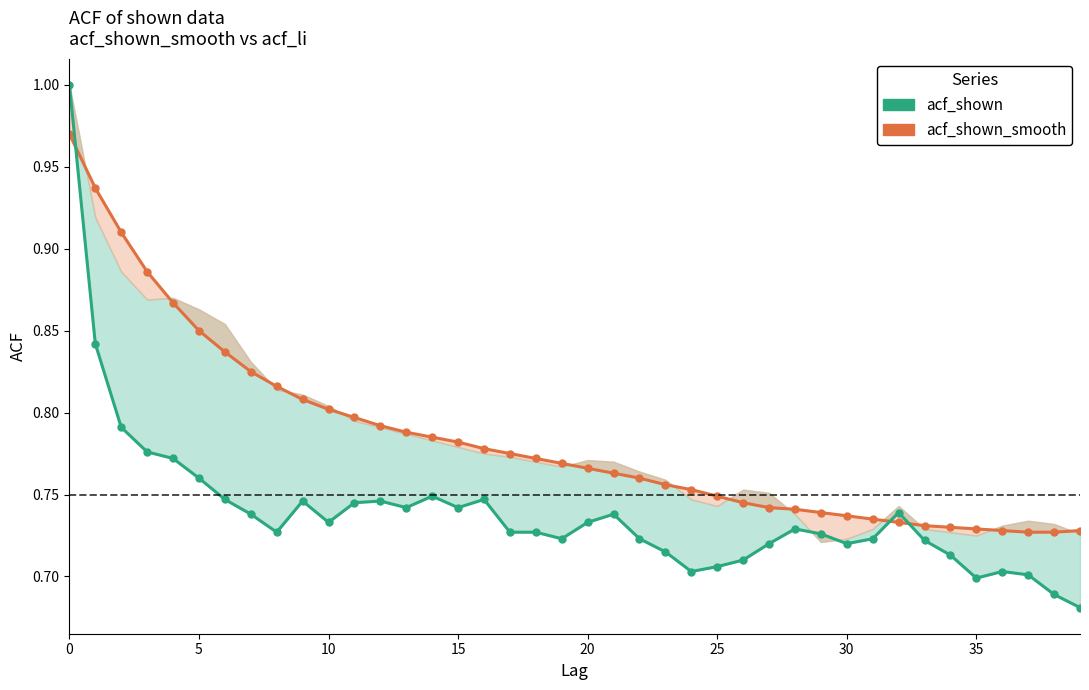

At how many categories does at least one series exceed 0?

40